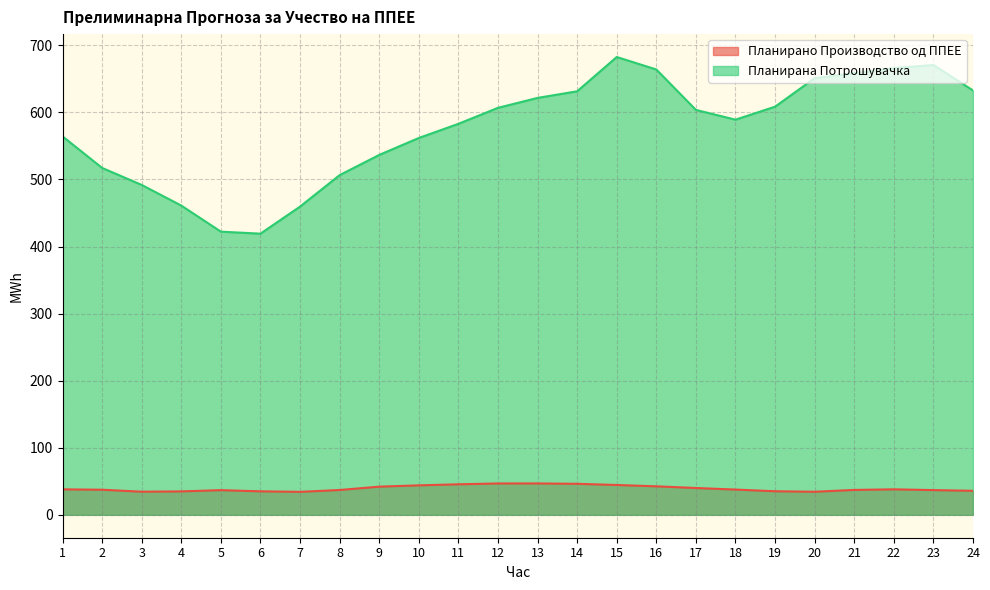

True or false: Планирано Производство од ППЕЕ has a value of 69.3 at 10.

False